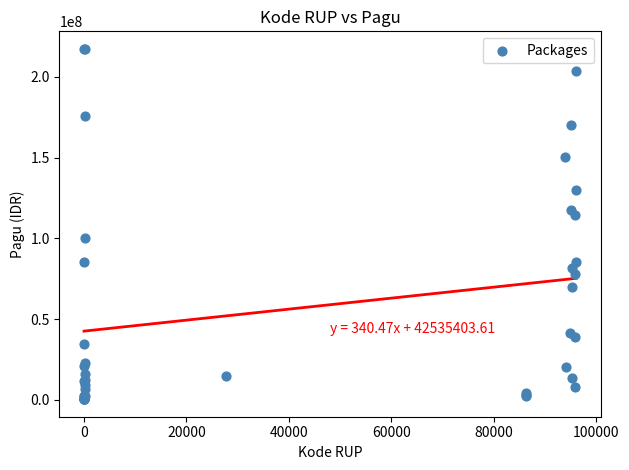

What Y value in the scatter plot is closest to 108830000?

114296000